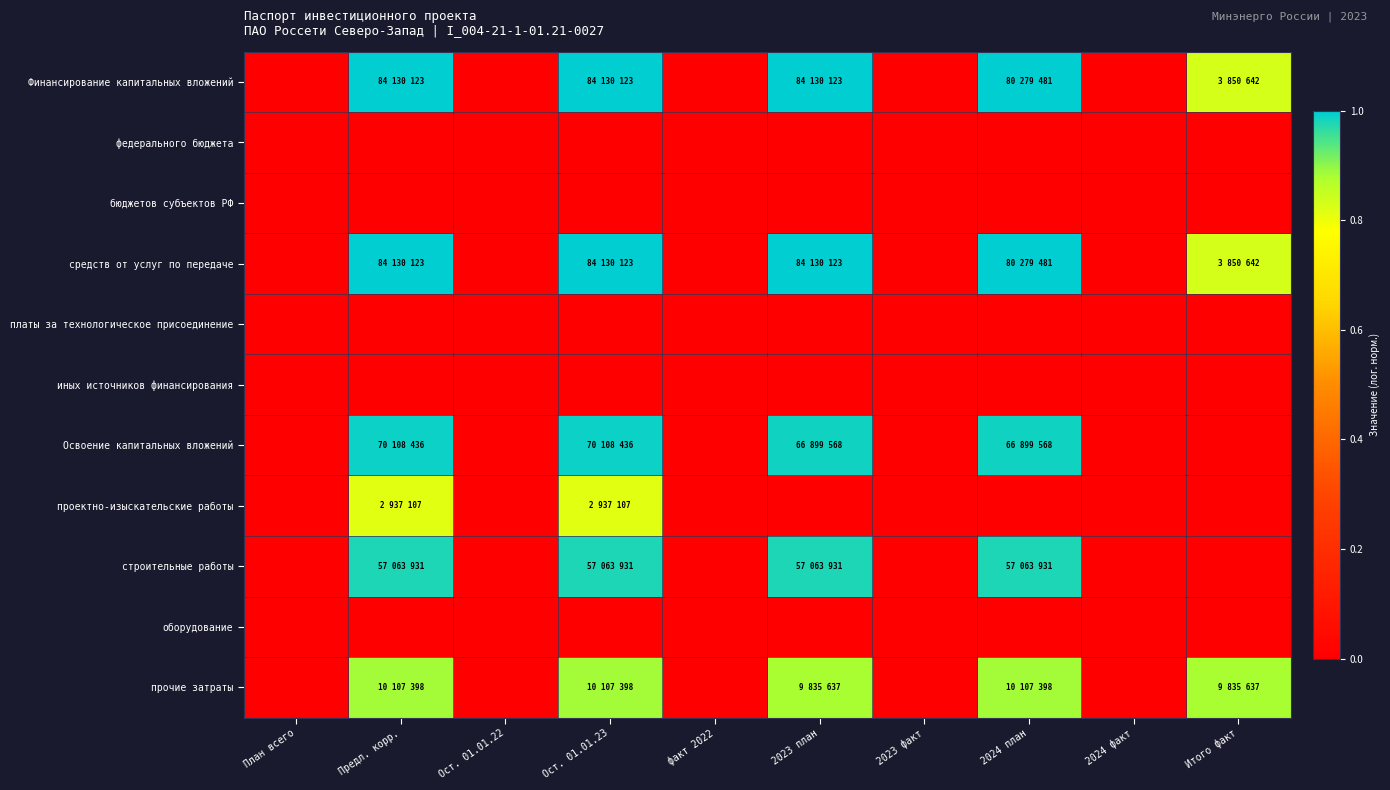

Which series has the largest range (max minus min)?

Финансирование капитальных вложений